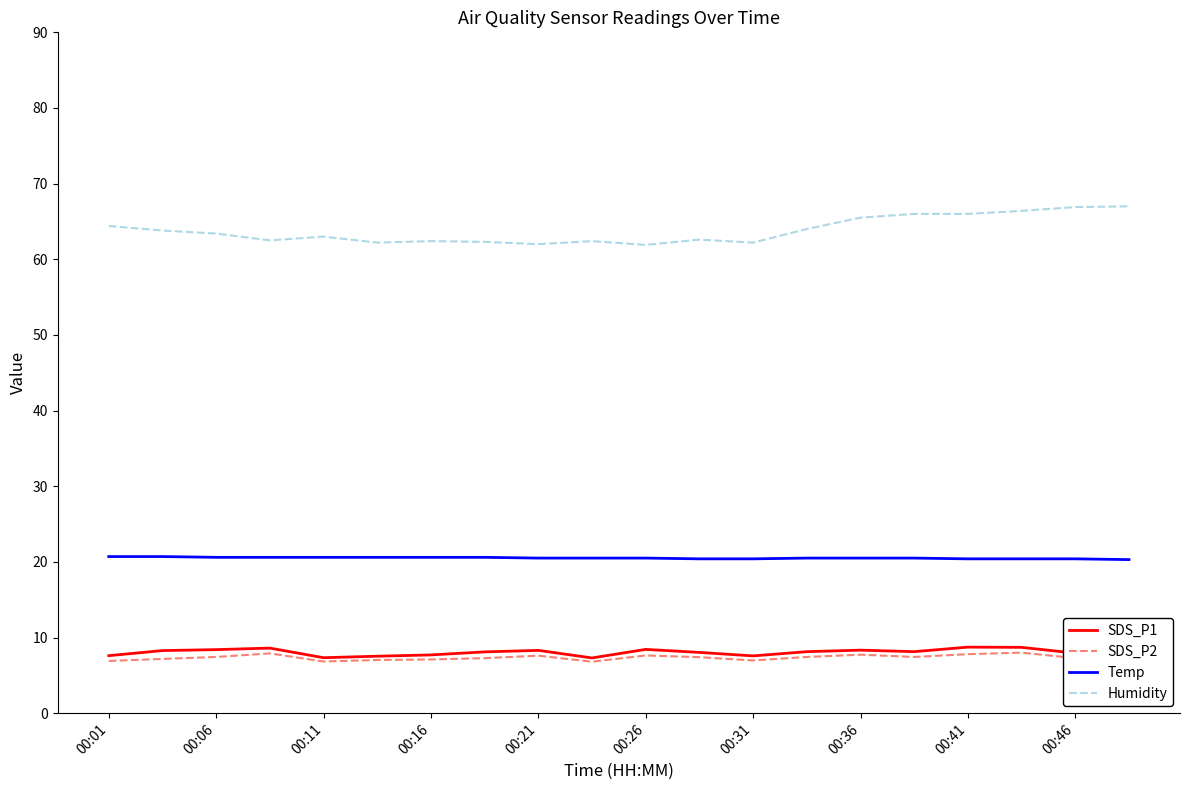

Which series has the largest total across all categories?

Humidity